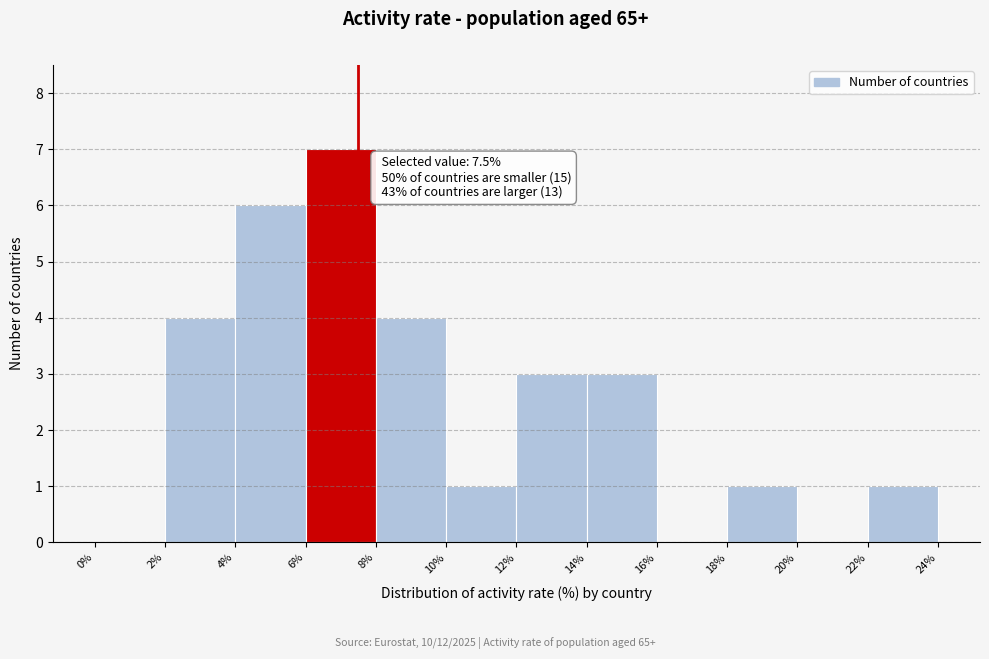

Which range on the x-axis has the tallest bar?

6% to 8%